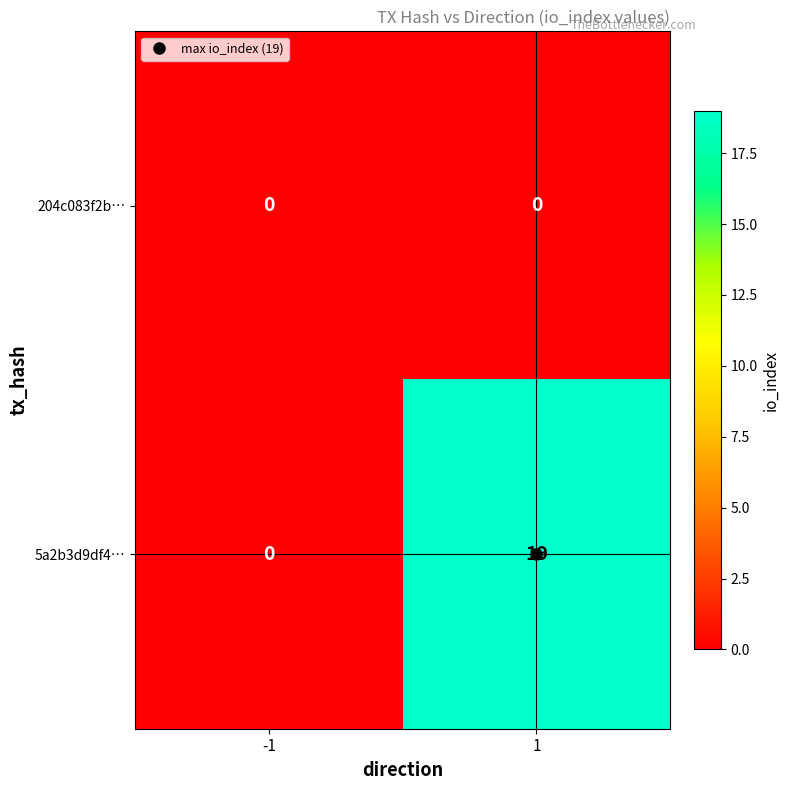

Which series has the largest total across all categories?

5a2b3d9df4…